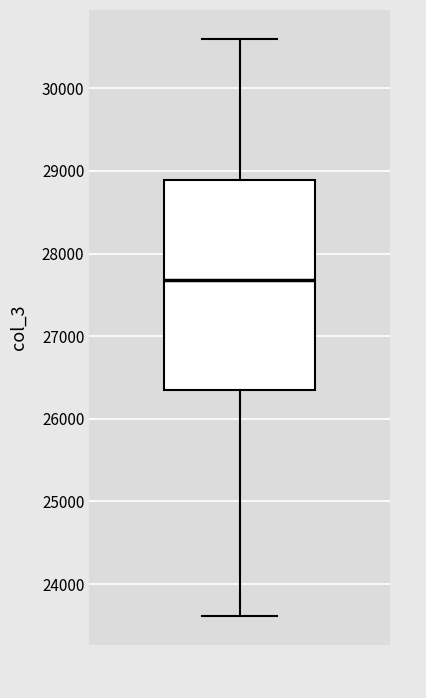

Where is the lower edge of the box on the y-axis? The values are not printed on the chart, so give them approximately, as read against the axis.

26300